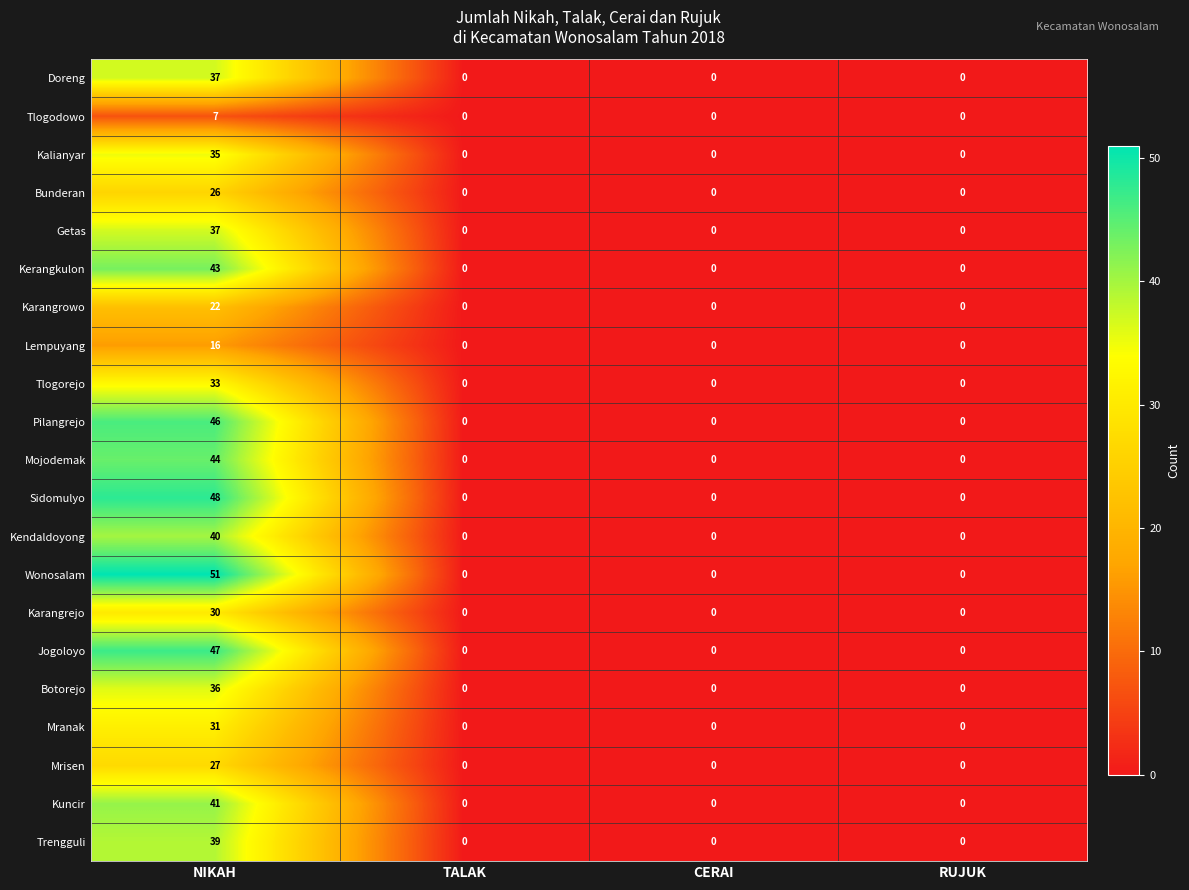

What is the maximum value shown in the chart?

51